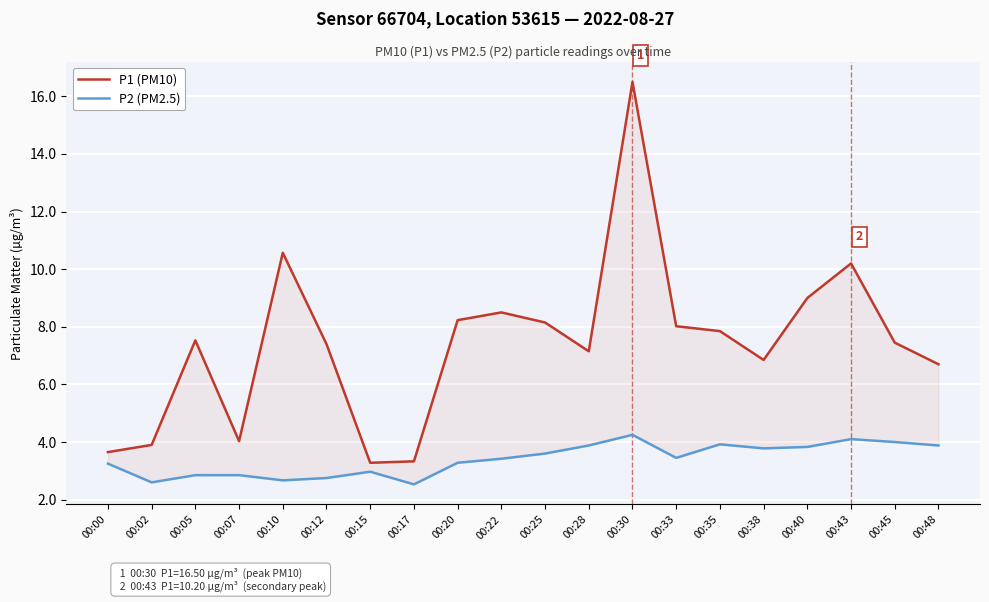

What is the minimum value for P2 (PM2.5)?

2.5